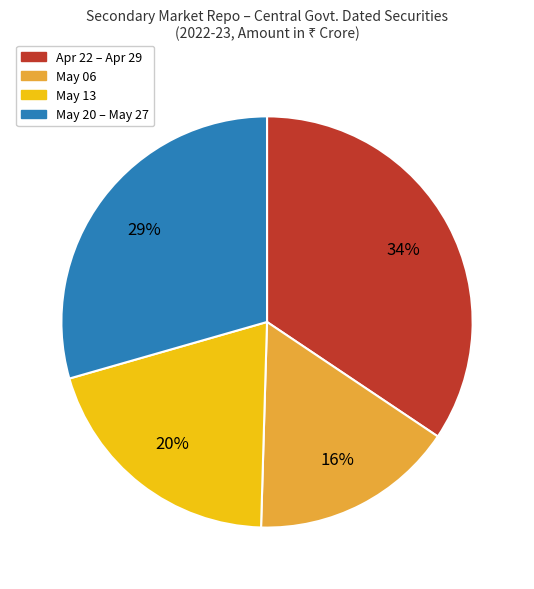

To the nearest percent, what is the average slice percentage?

25%